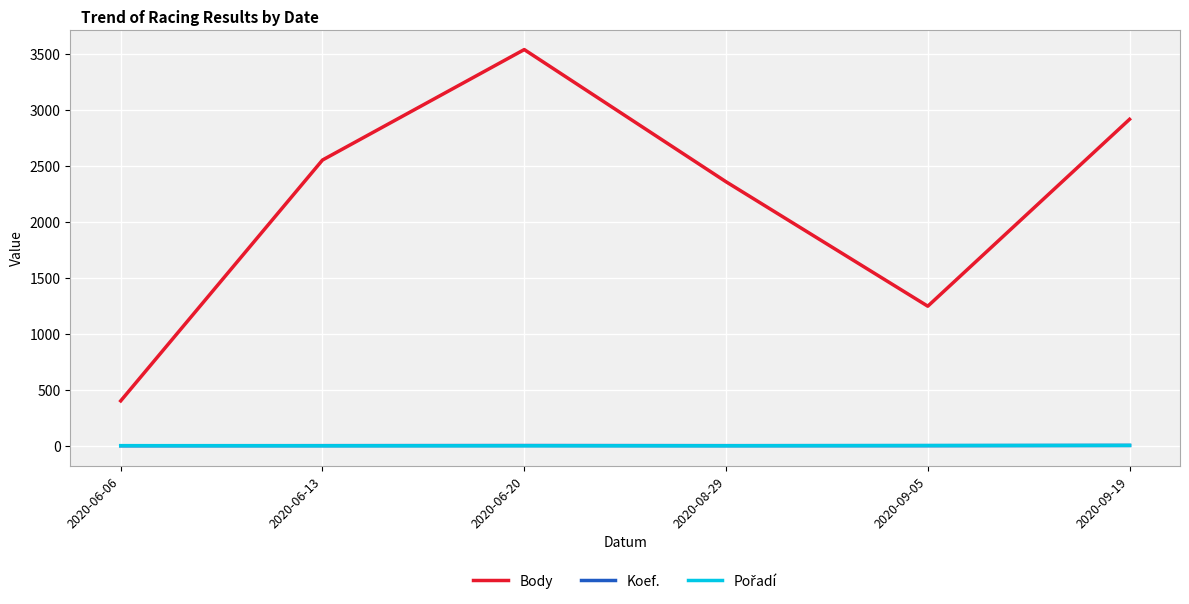

How many lines are shown in the chart?

3